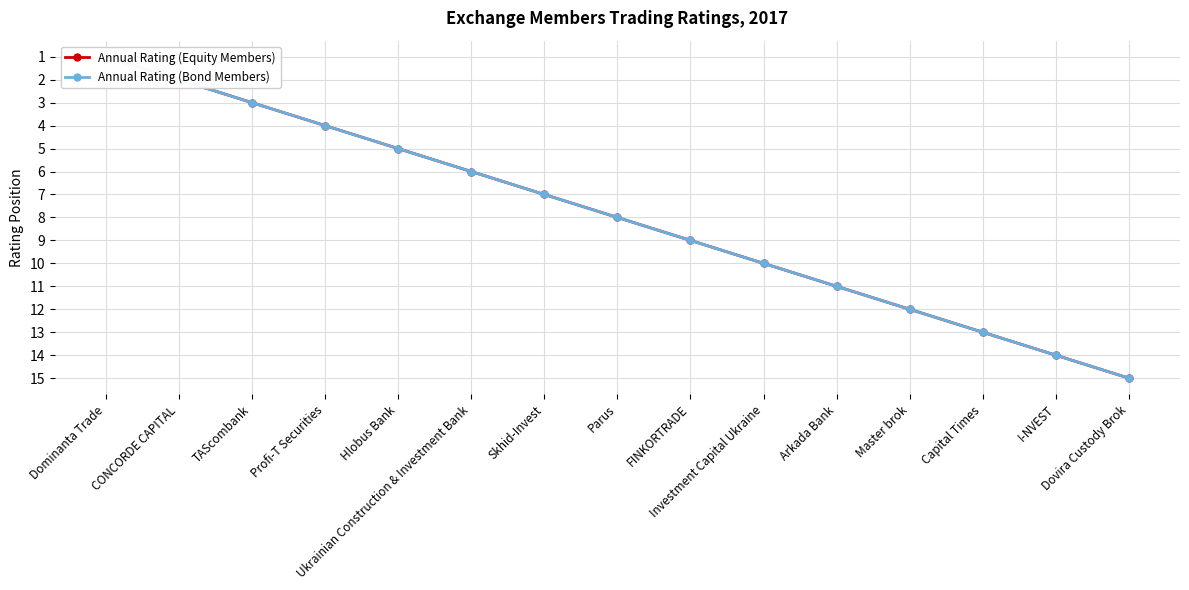

Reading left to right, transcribe all the data shown in this chart.

Annual Rating (Equity Members): 1	2	3	4	5	6	7	8	9	10	11	12	13	14	15
Annual Rating (Bond Members): 1	2	3	4	5	6	7	8	9	10	11	12	13	14	15